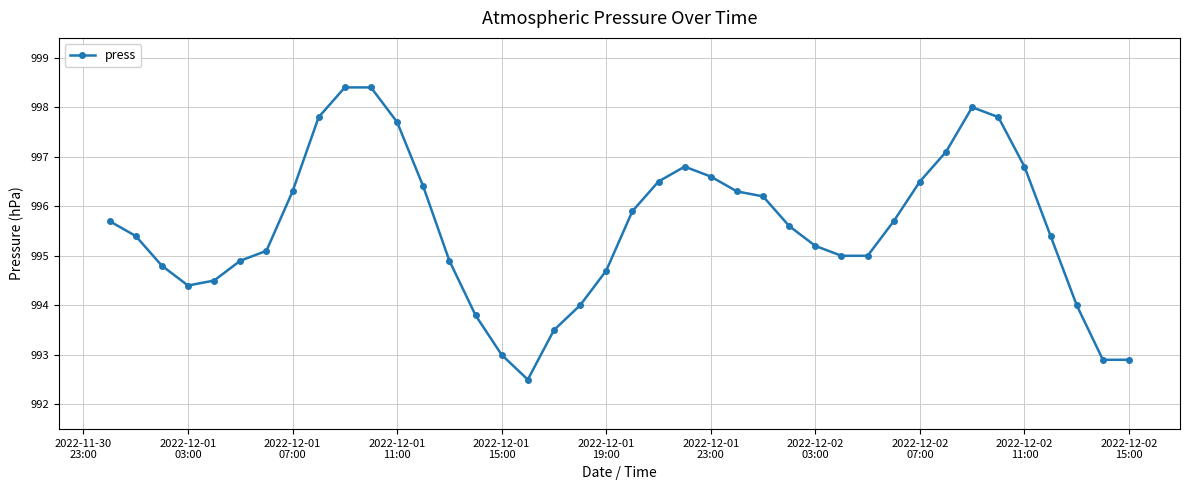

True or false: the data has more than 0 interior local peaks.

True